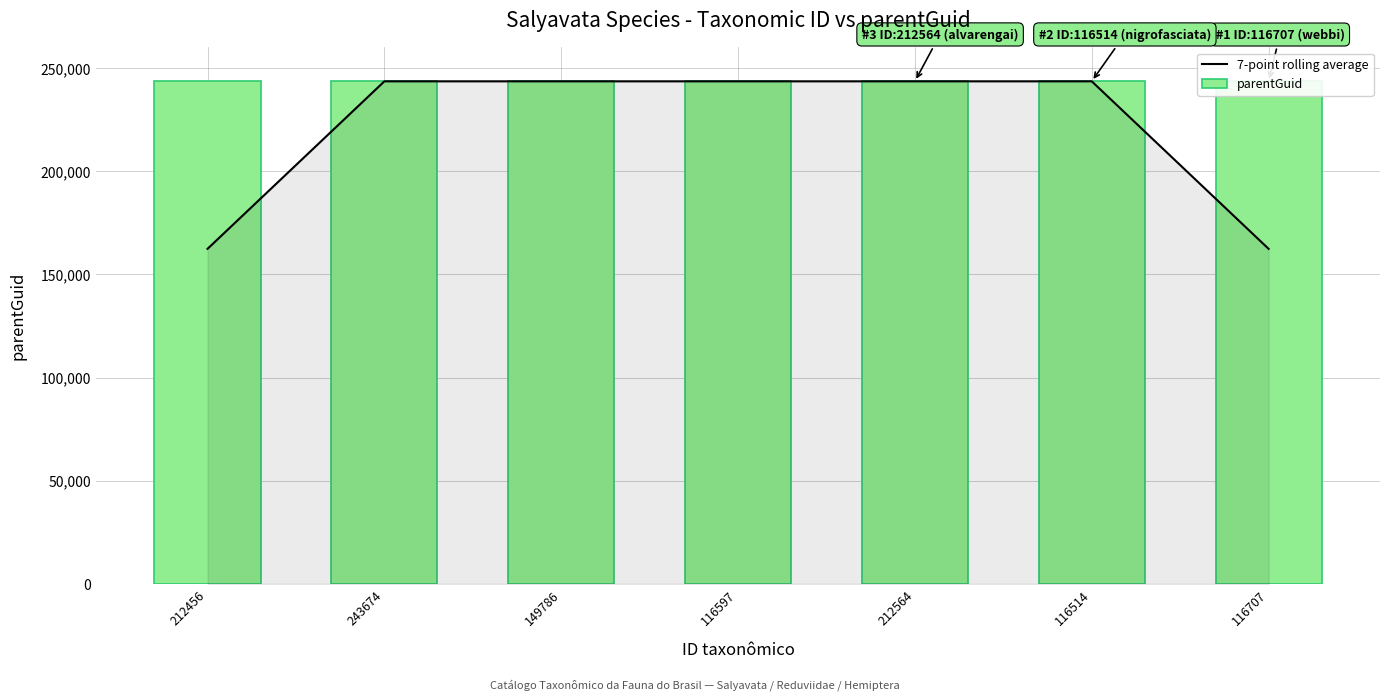

Is it true that parentGuid equals 243532.0 at 116707?

True